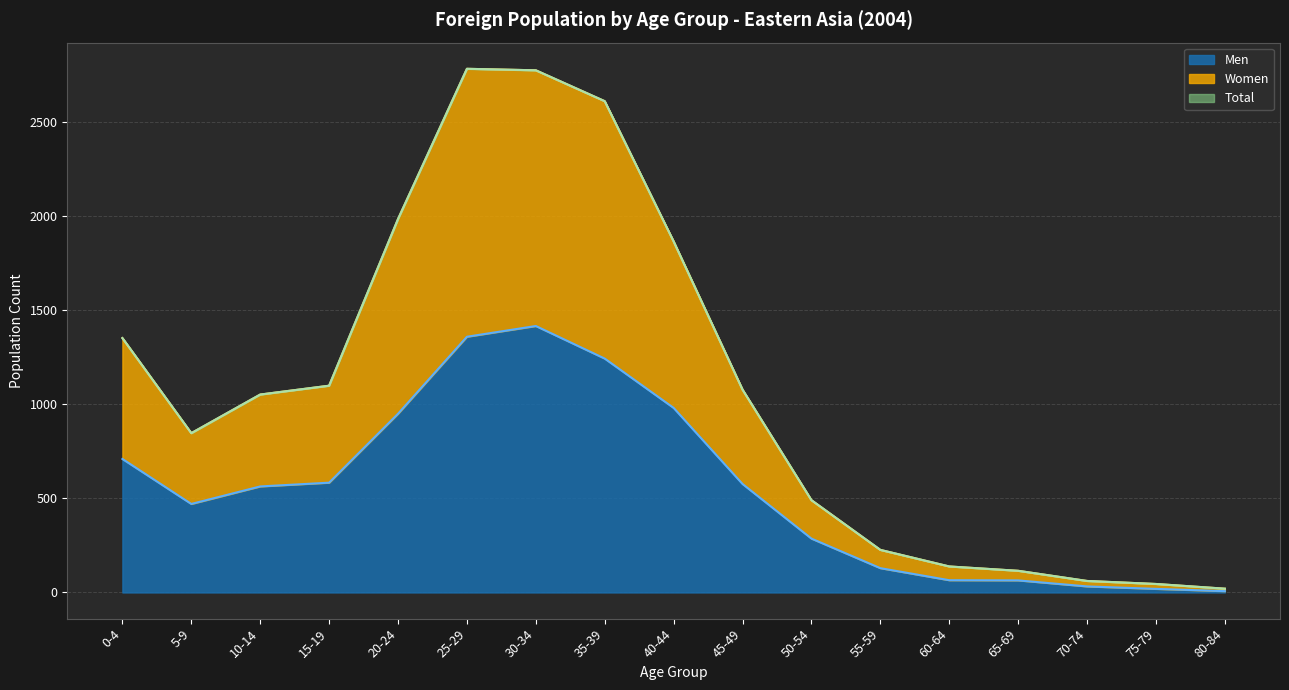

At how many categories does at least one series exceed 2519?

3